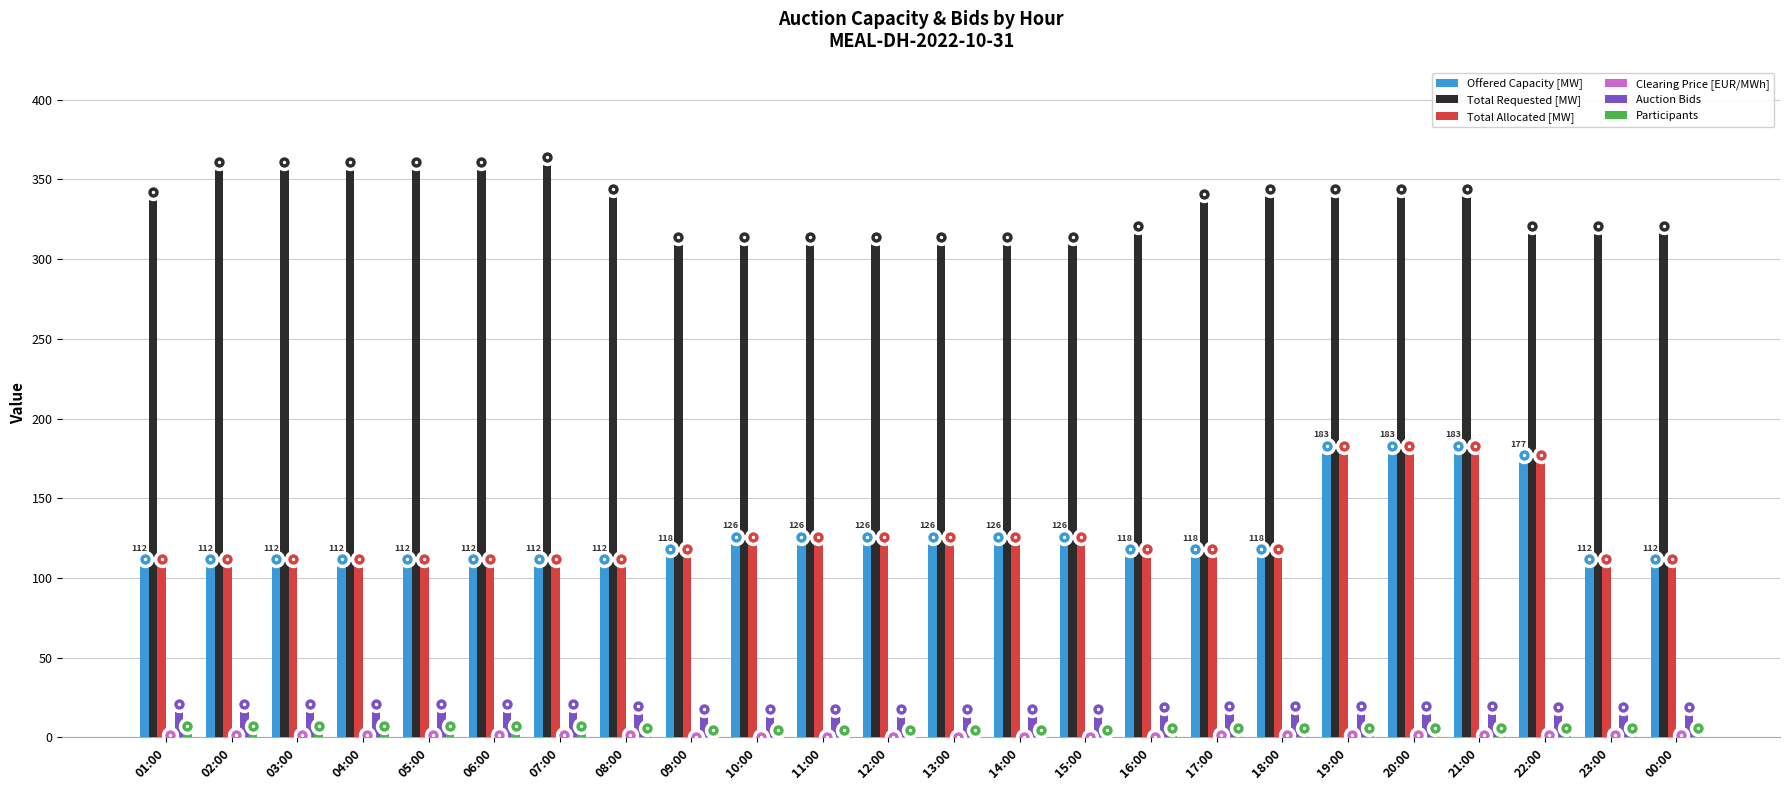

The Total Allocated [MW] series shows 126.0 at 15:00. True or false?

True